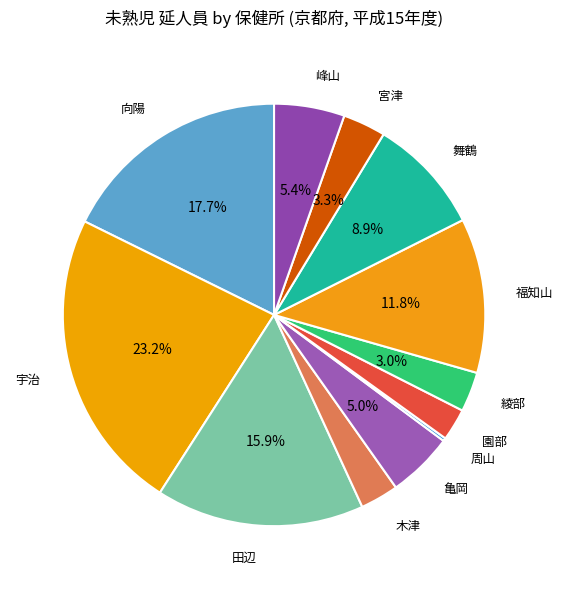

Which slice is the smallest?

周山